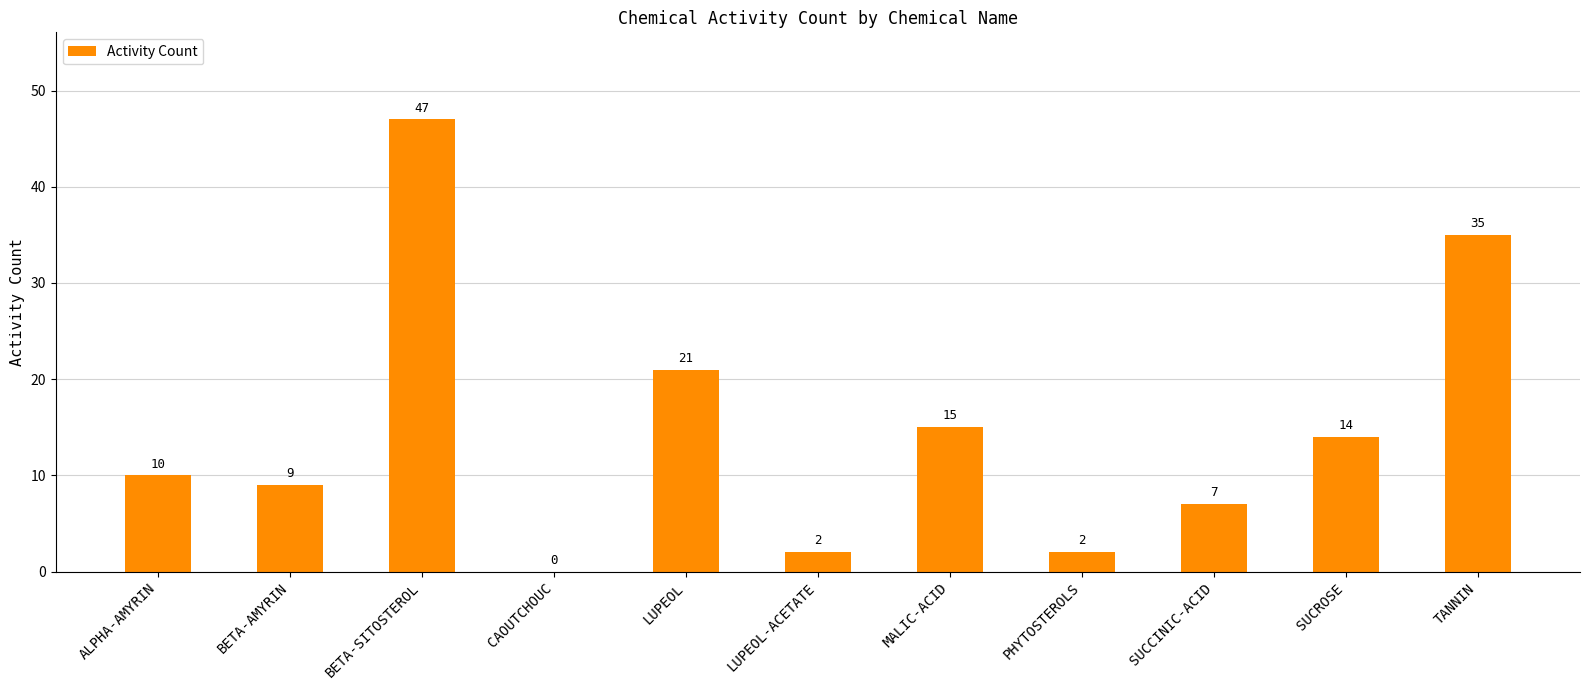

How many data points does each series have?

11